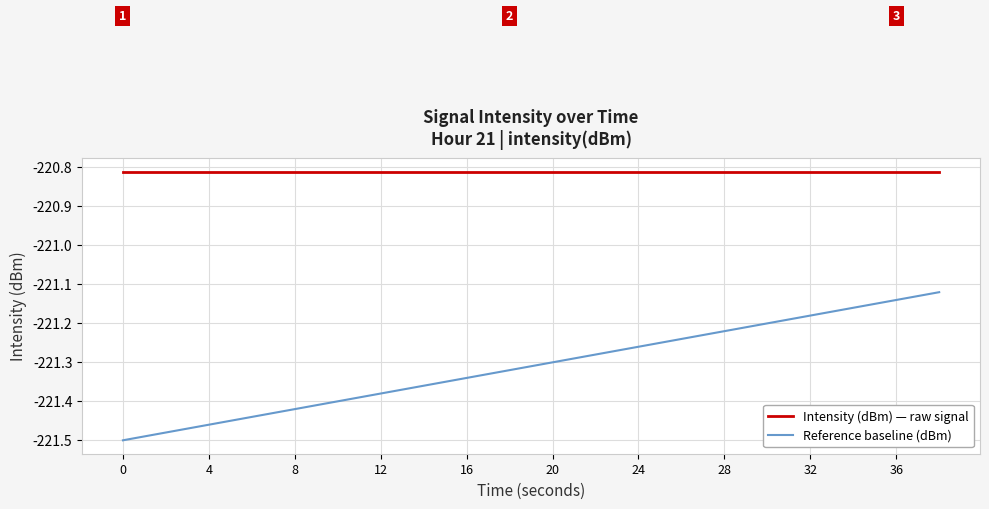

What is the difference between the maximum and minimum values in the Reference baseline (dBm) series?

0.4